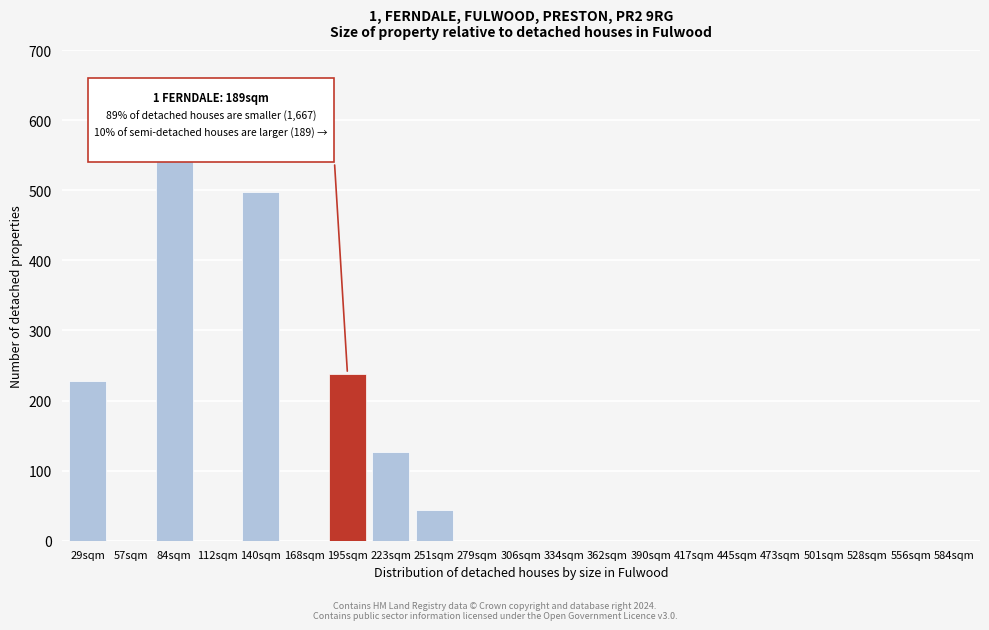

Reading left to right, list all the values displayed in this chart.

29sqm=228	57sqm=0	84sqm=575	112sqm=0	140sqm=497	168sqm=0	195sqm=238	223sqm=127	251sqm=44	279sqm=0	306sqm=0	334sqm=0	362sqm=0	390sqm=0	417sqm=0	445sqm=0	473sqm=0	501sqm=0	528sqm=0	556sqm=0	584sqm=0